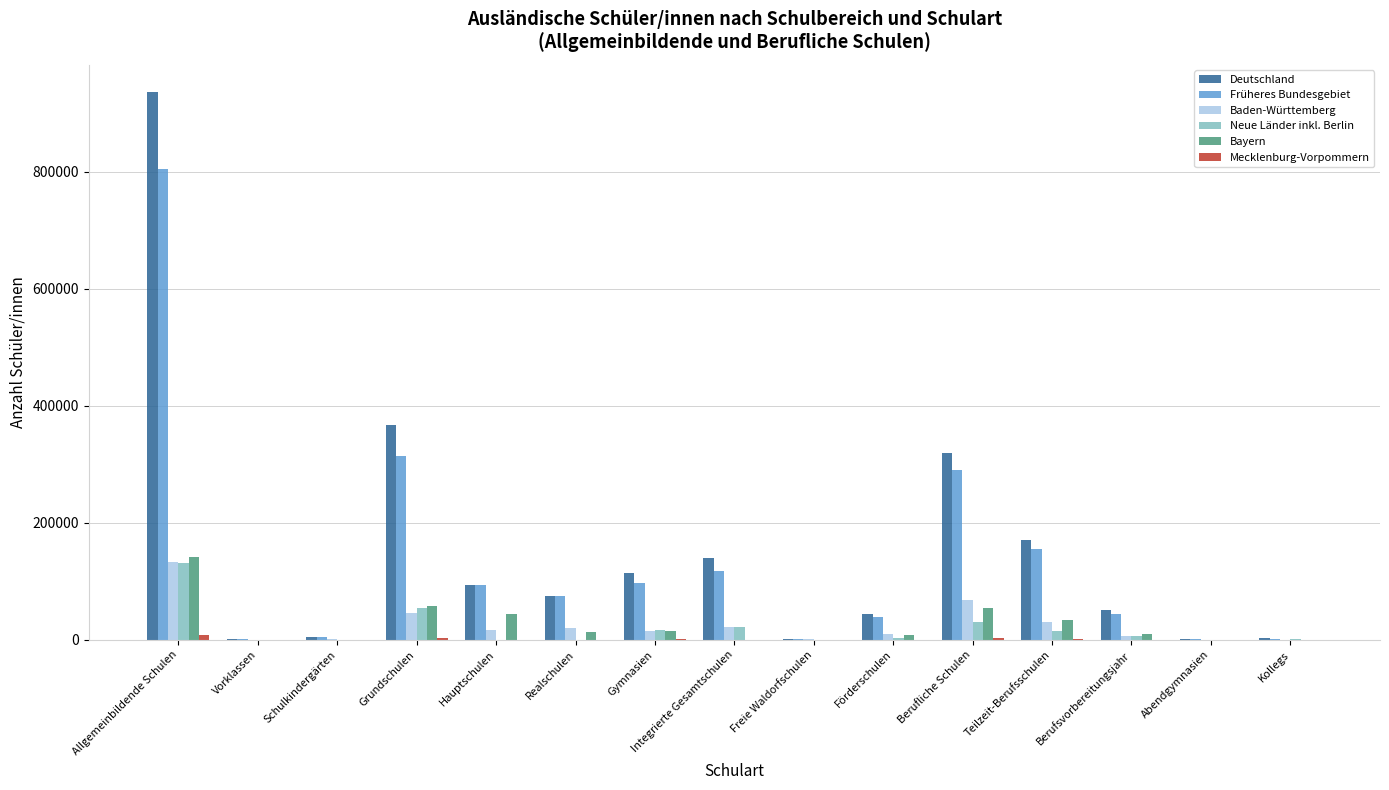

True or false: Baden-Württemberg has a value of 19650 at Realschulen.

True